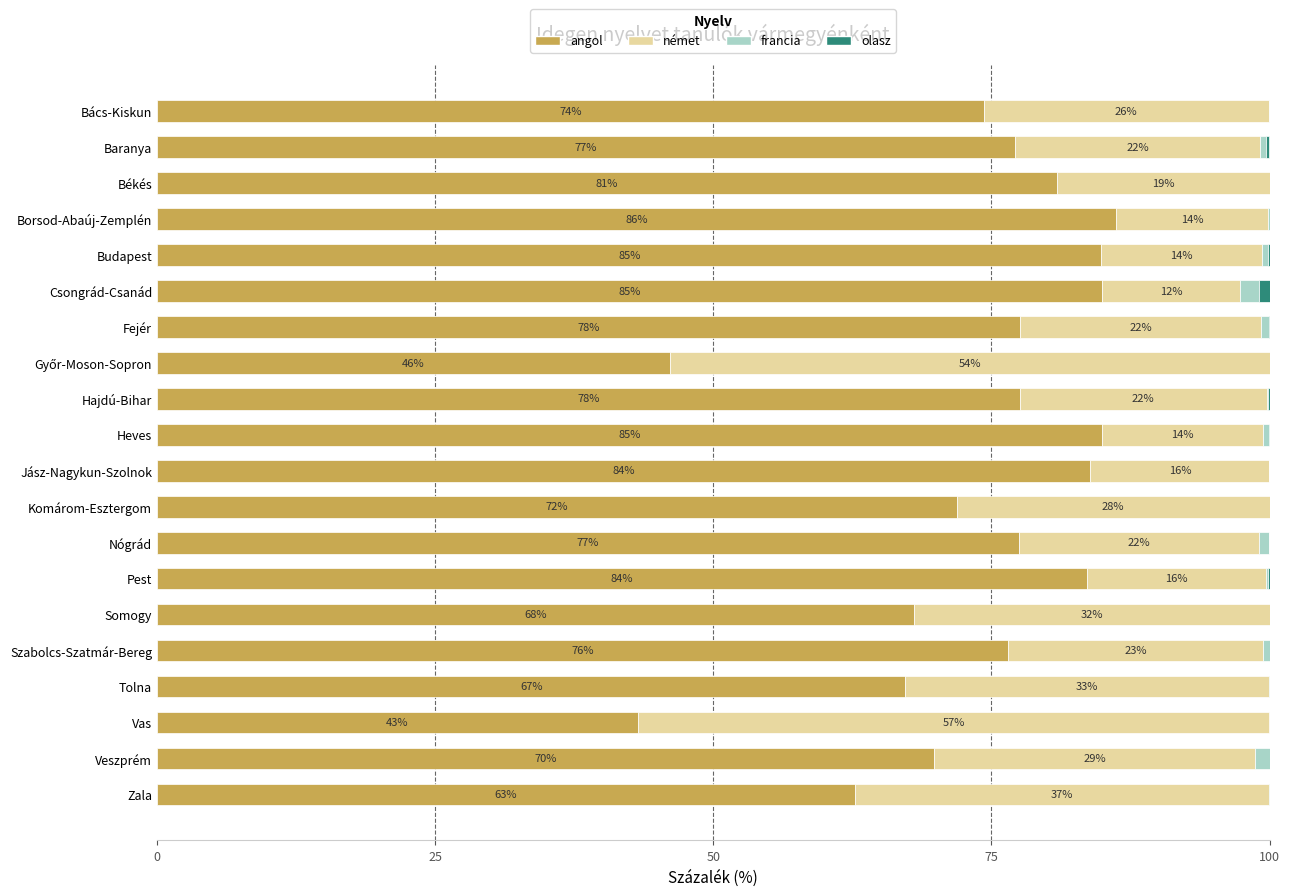

At which label is angol closest to 64?

Zala